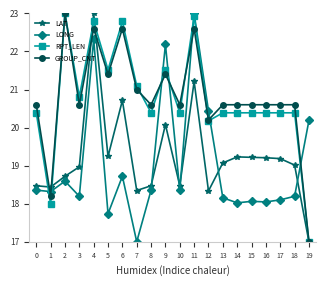

Is the value of LAT at 4 greater than the value of GROUP_CNT at 14?

Yes